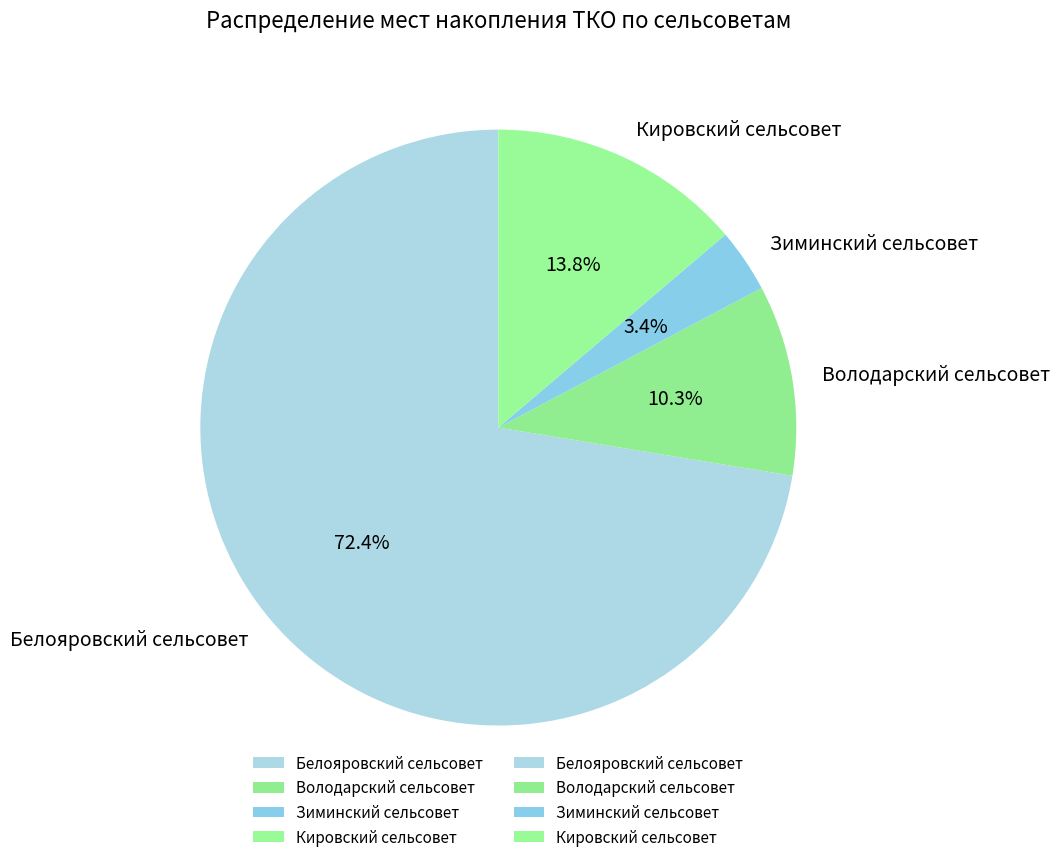

Which has a higher value, Володарский сельсовет or Зиминский сельсовет?

Володарский сельсовет